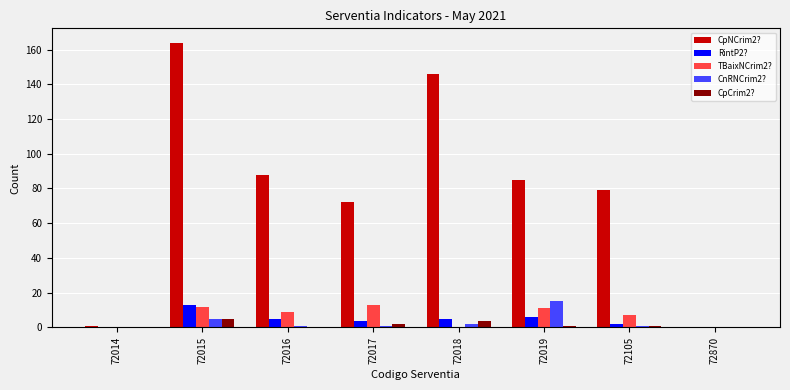

At which category is the sum across all series the highest?

72015